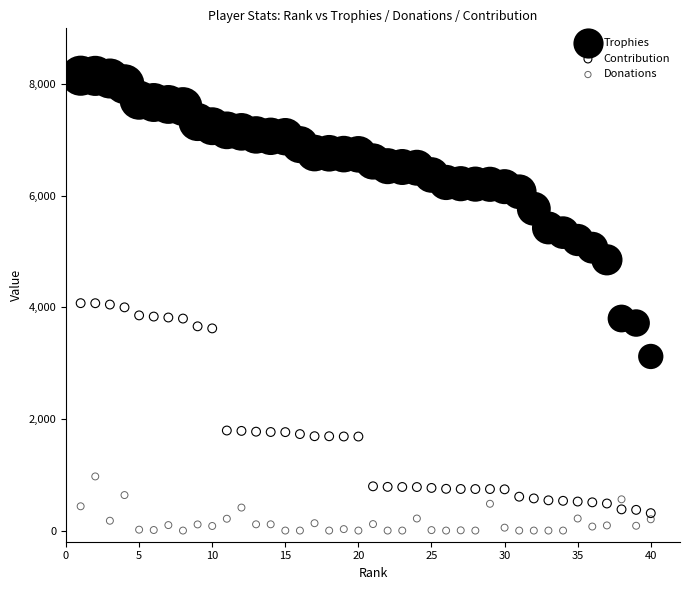

Across all data points, what is the range of Y values (max minus min)?

8151